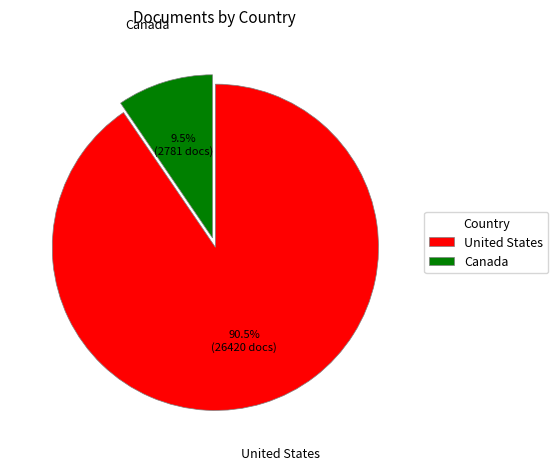

Combined, what portion of the pie is Canada and United States?

100.0%